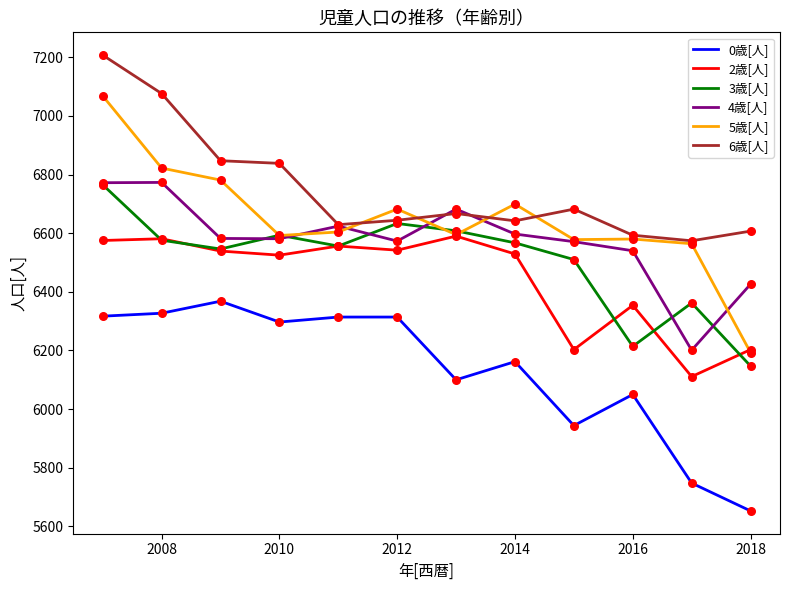

Which series has the largest total across all categories?

6歳[人]